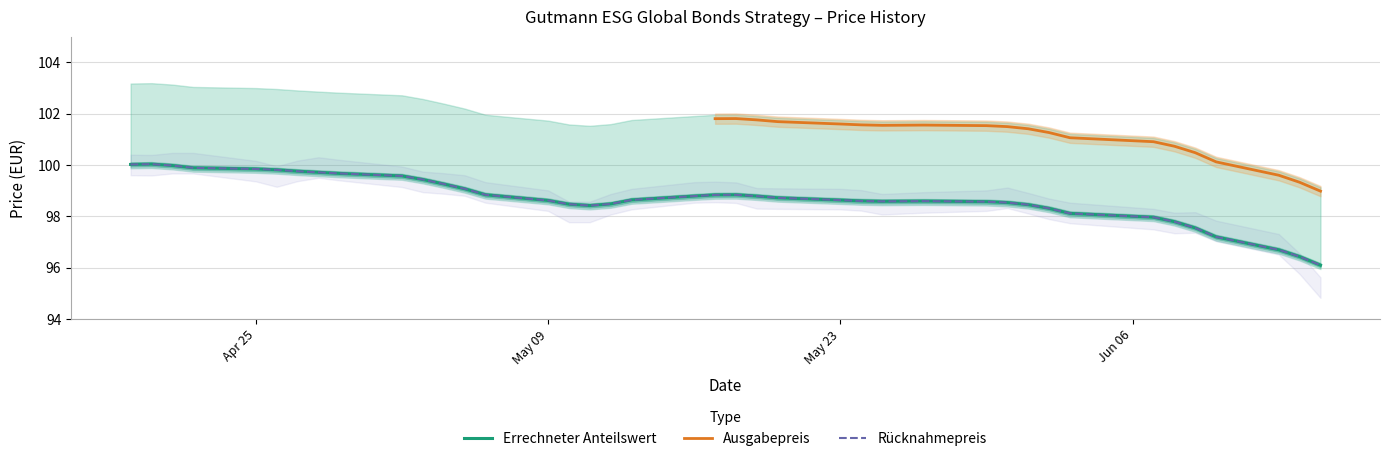

What is the label of the 27th point from the right?

2022-05-06